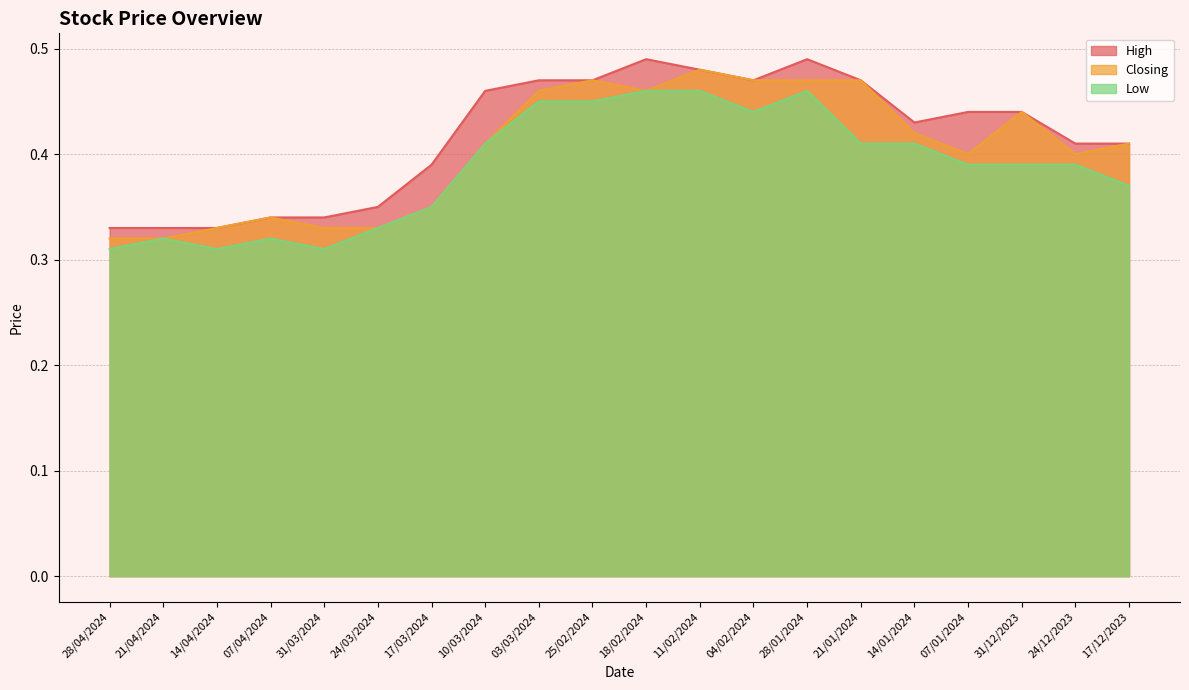

Count the Closing values in the range 0 to 1.

20